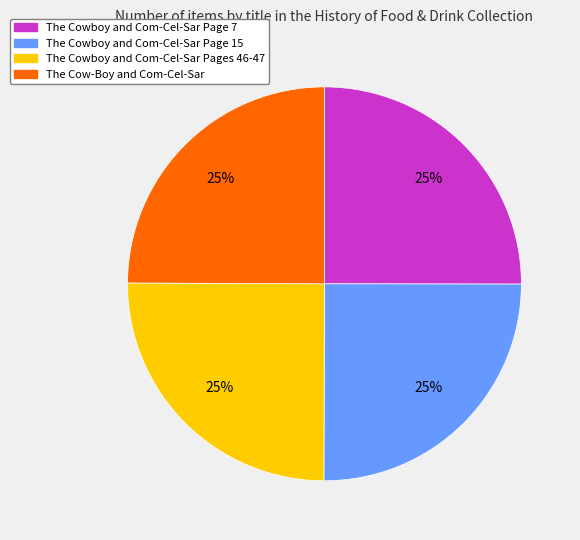

How many segments does this pie chart have?

4